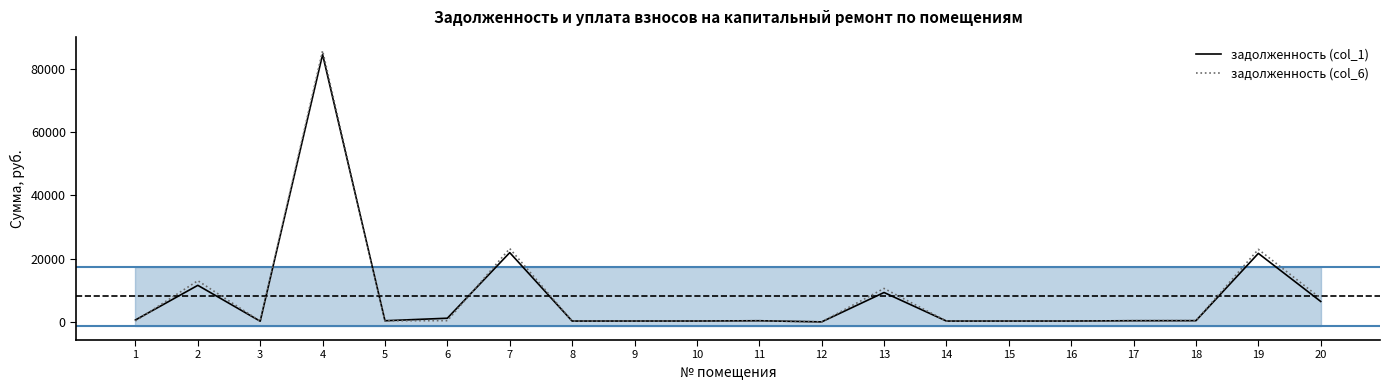

Where is the first local minimum for задолженность (col_6)?

3